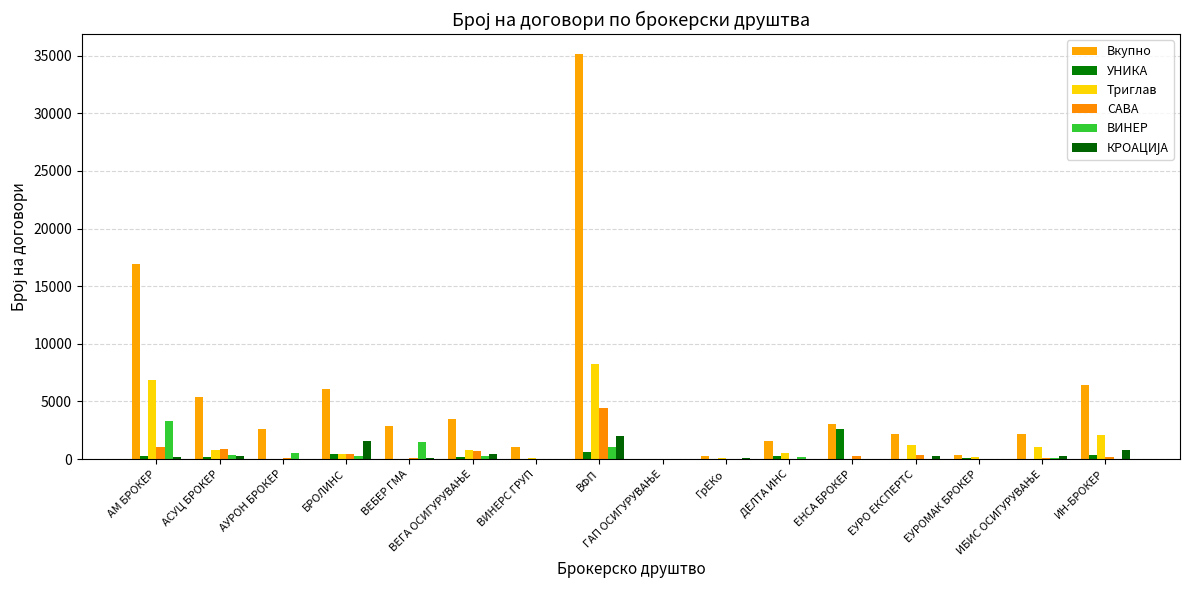

Rank the series by their maximum value, from lowest to highest.

КРОАЦИЈА, УНИКА, ВИНЕР, САВА, Триглав, Вкупно